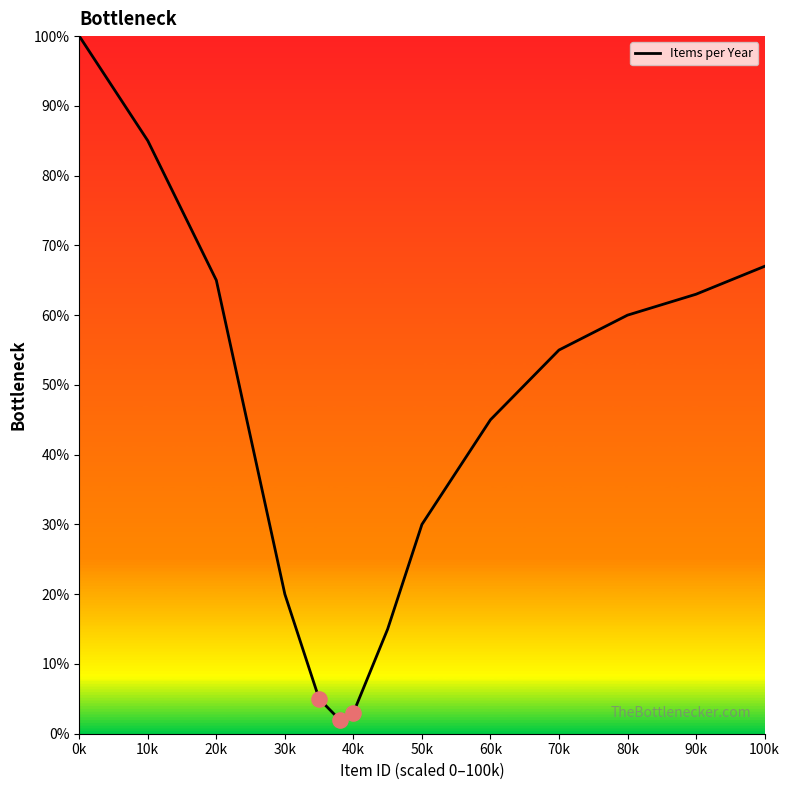

What is the difference between the maximum and minimum values?

98